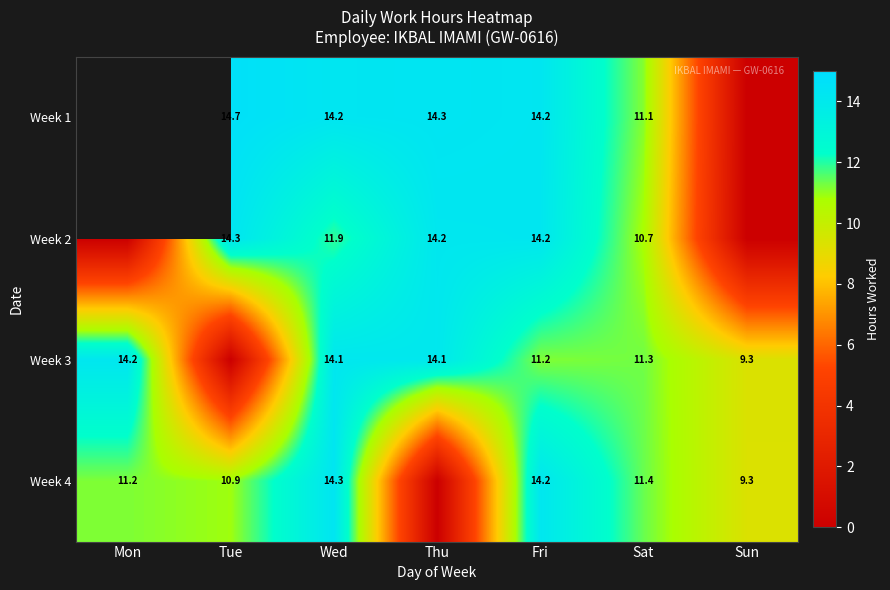

Which series has the widest spread of values?

Week 4